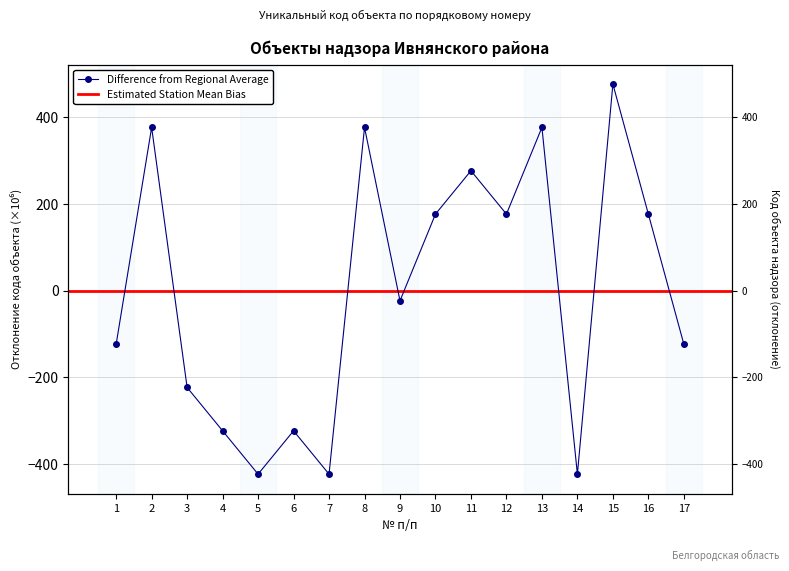

How many values are below zero?

9